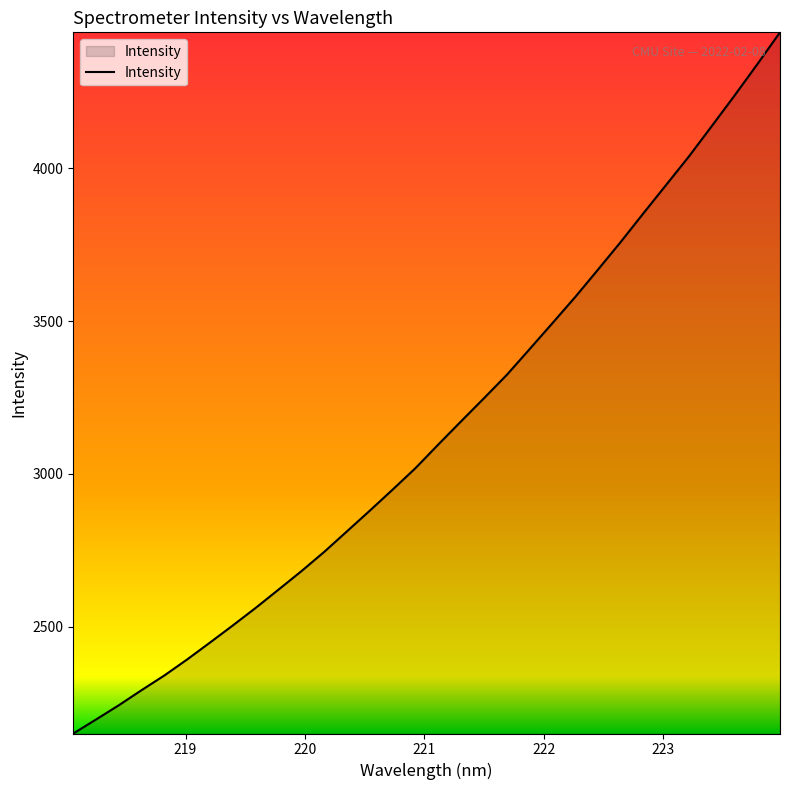

What is the minimum value shown in the chart?

2150.8